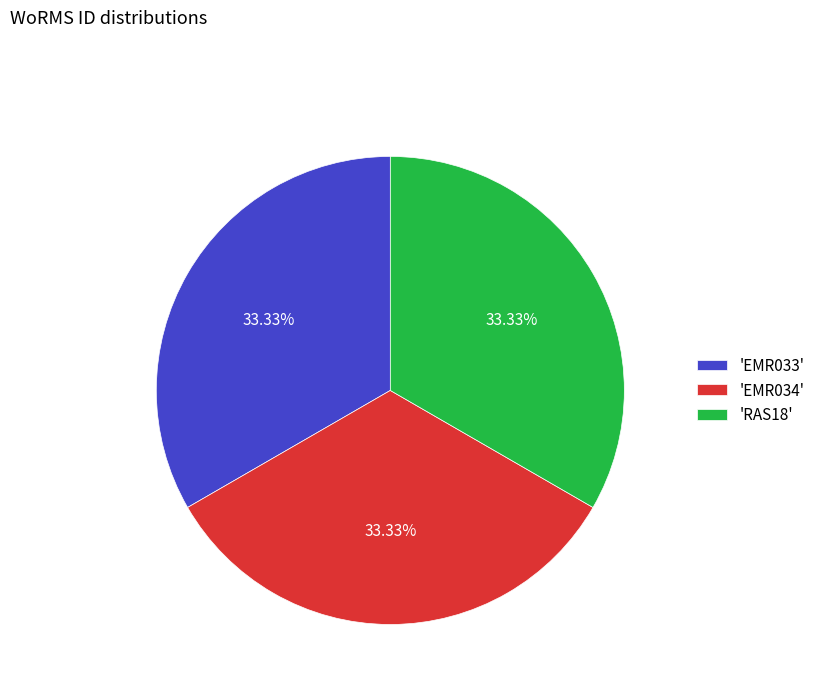

Is there a majority slice in this chart?

No